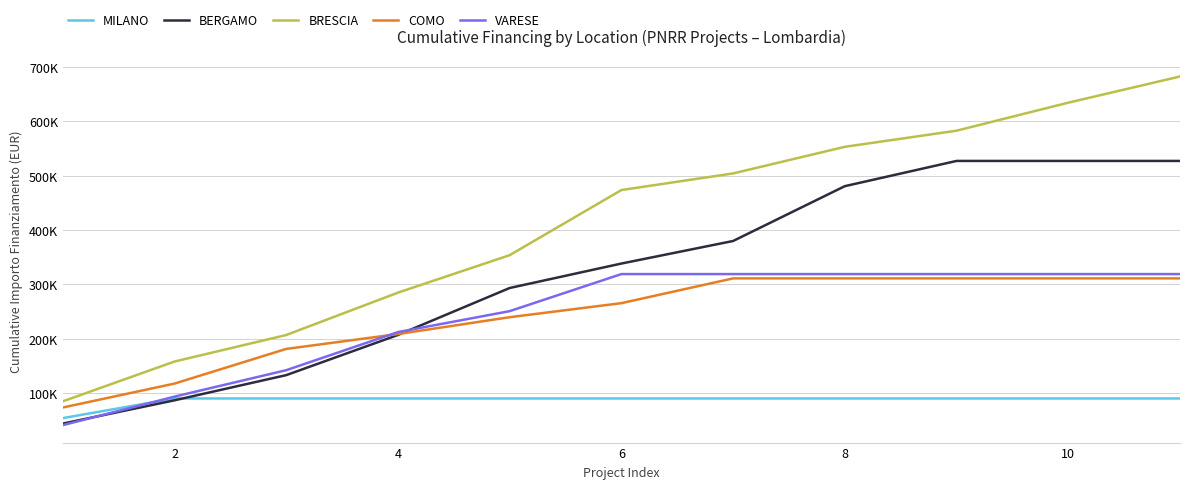

What is the value of the BRESCIA point at the 8th from the left?

553156.5